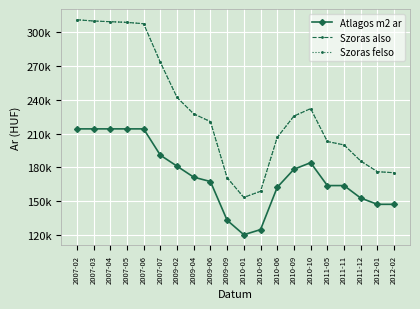

Does the chart have visible grid lines?

Yes